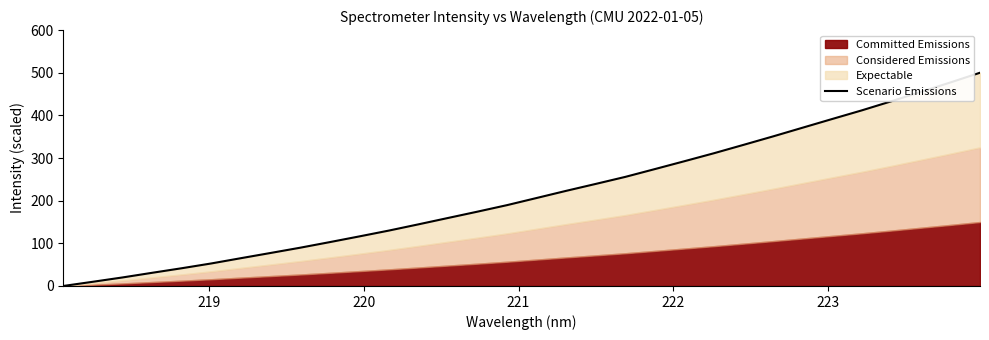

How many lines are shown in the chart?

1